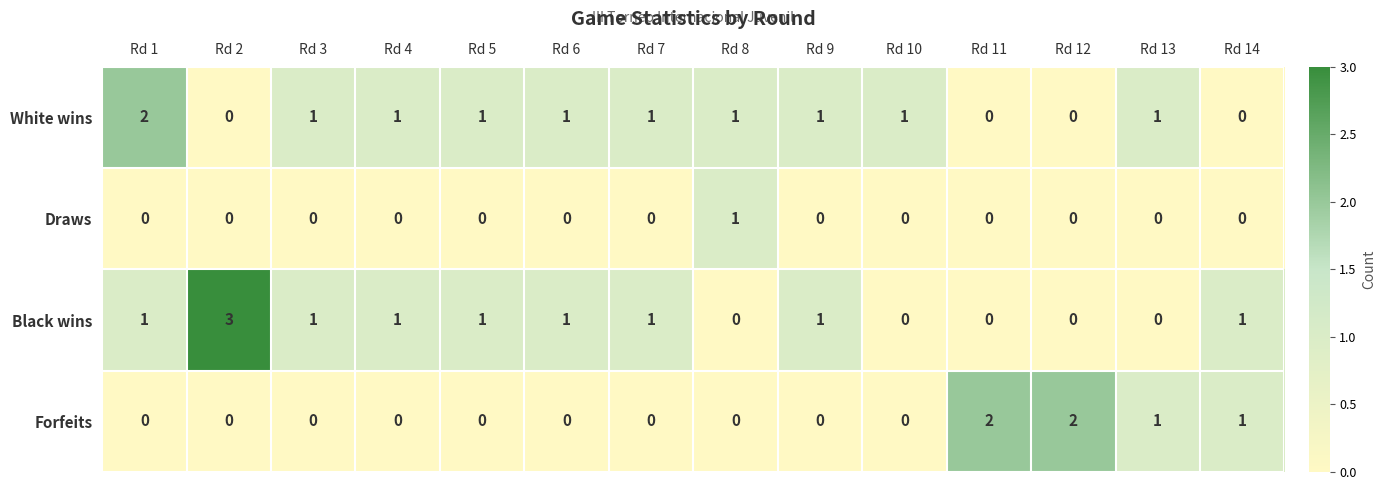

What is the difference between the maximum and minimum values in the Black wins series?

3